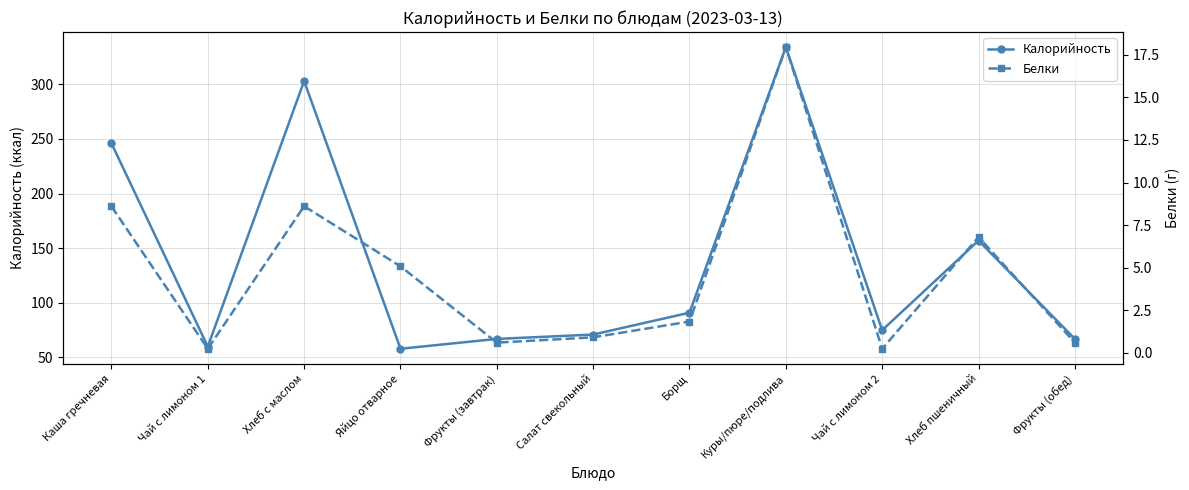

At which category does Калорийность reach its first local peak?

Хлеб с маслом